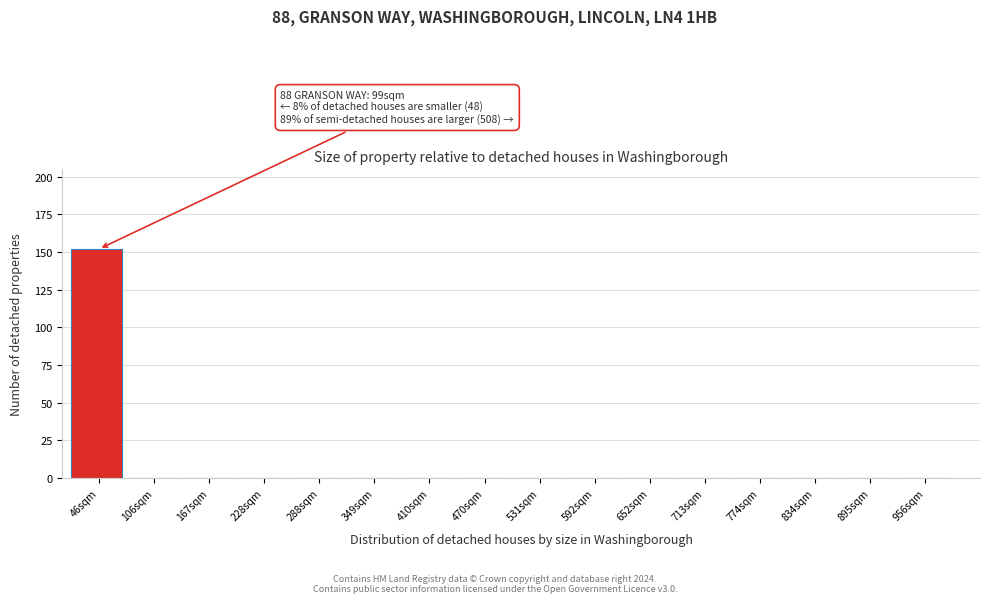

Reading left to right, list all the values displayed in this chart.

46sqm=152	106sqm=0	167sqm=0	228sqm=0	288sqm=0	349sqm=0	410sqm=0	470sqm=0	531sqm=0	592sqm=0	652sqm=0	713sqm=0	774sqm=0	834sqm=0	895sqm=0	956sqm=0